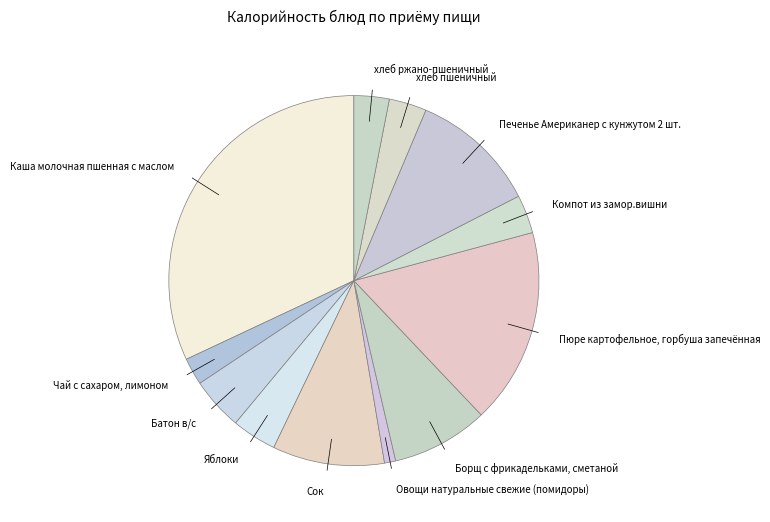

Is it true that Овощи натуральные свежие (помидоры) is 1% of the pie?

True